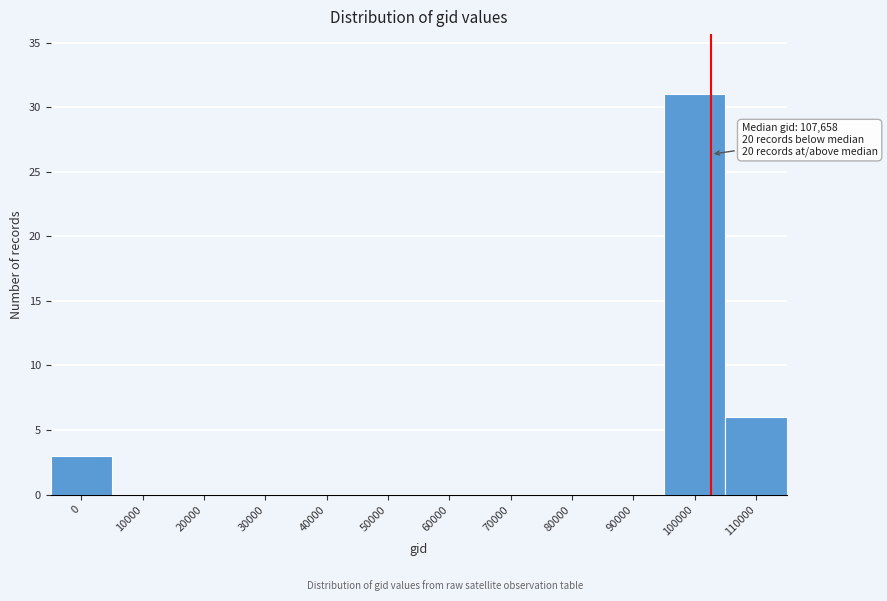

Reading right to left, what are all the values shown in this chart?

110000=6	100000=31	90000=0	80000=0	70000=0	60000=0	50000=0	40000=0	30000=0	20000=0	10000=0	0=3